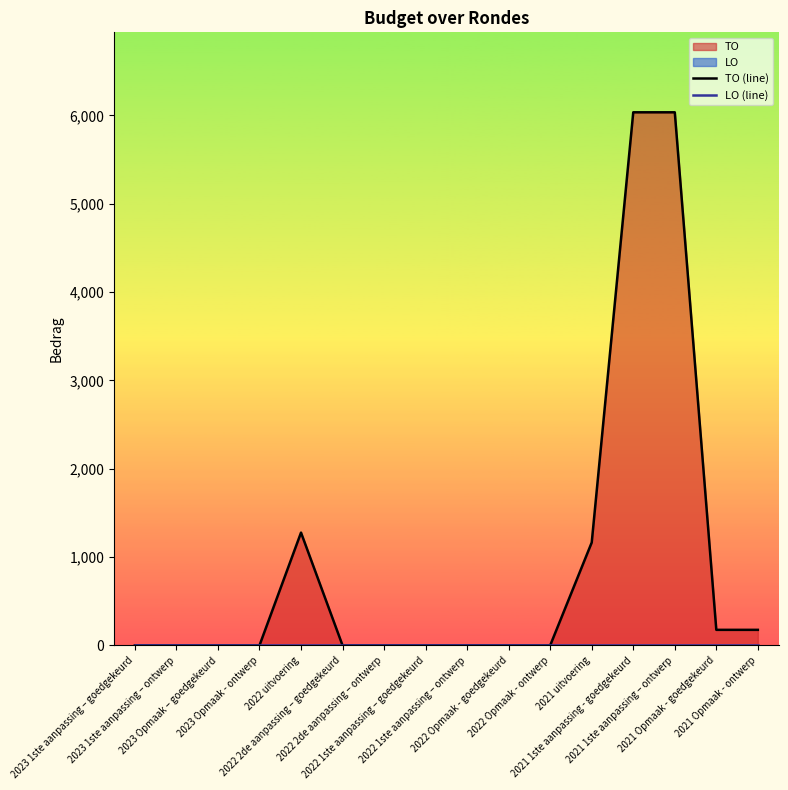

True or false: LO (line) and TO (line) intersect in this chart.

False